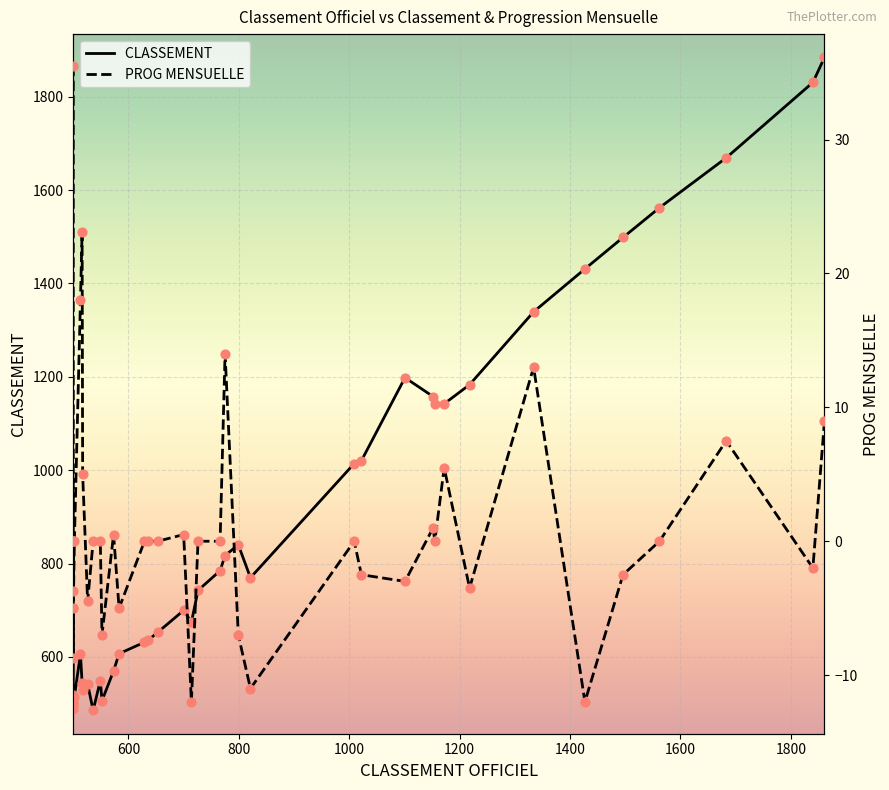

Is the value of CLASSEMENT  at 24 greater than the value of PROG MENSUELLE at 800?

Yes